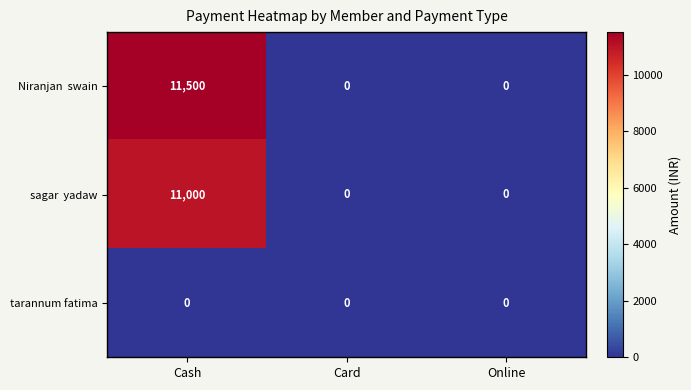

At which category does the chart reach its peak across all series?

Cash